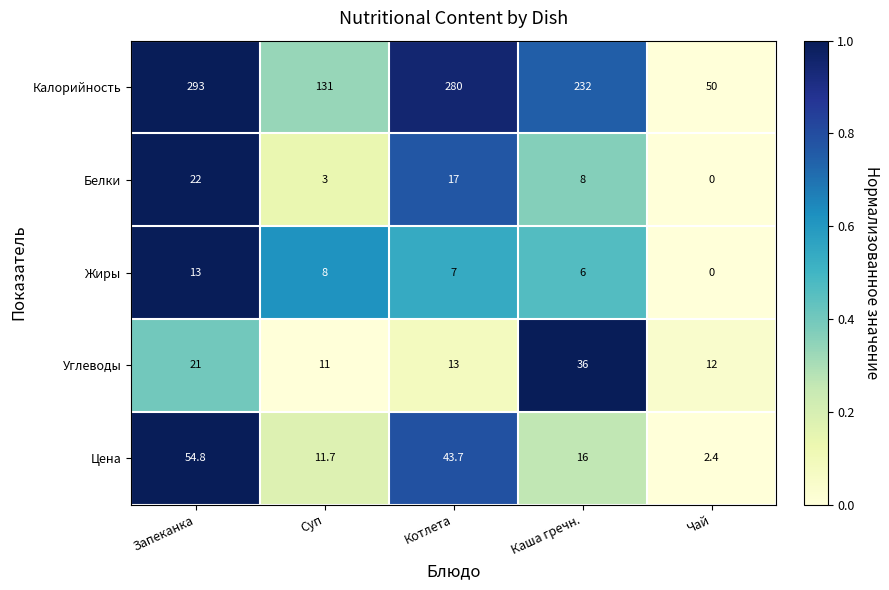

Is it true that Углеводы equals 36.0 at Каша гречн.?

True